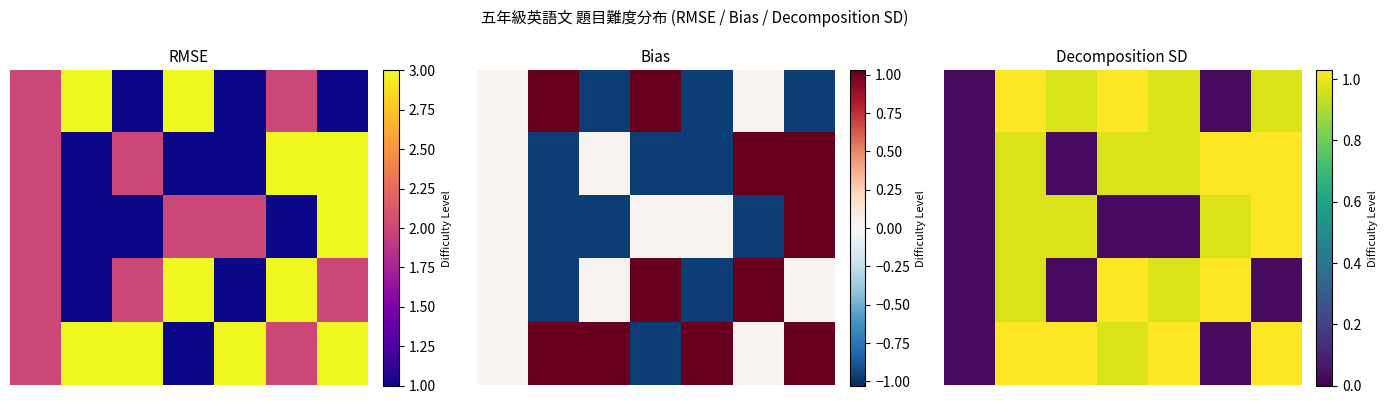

What is the maximum value for 4?

1.0